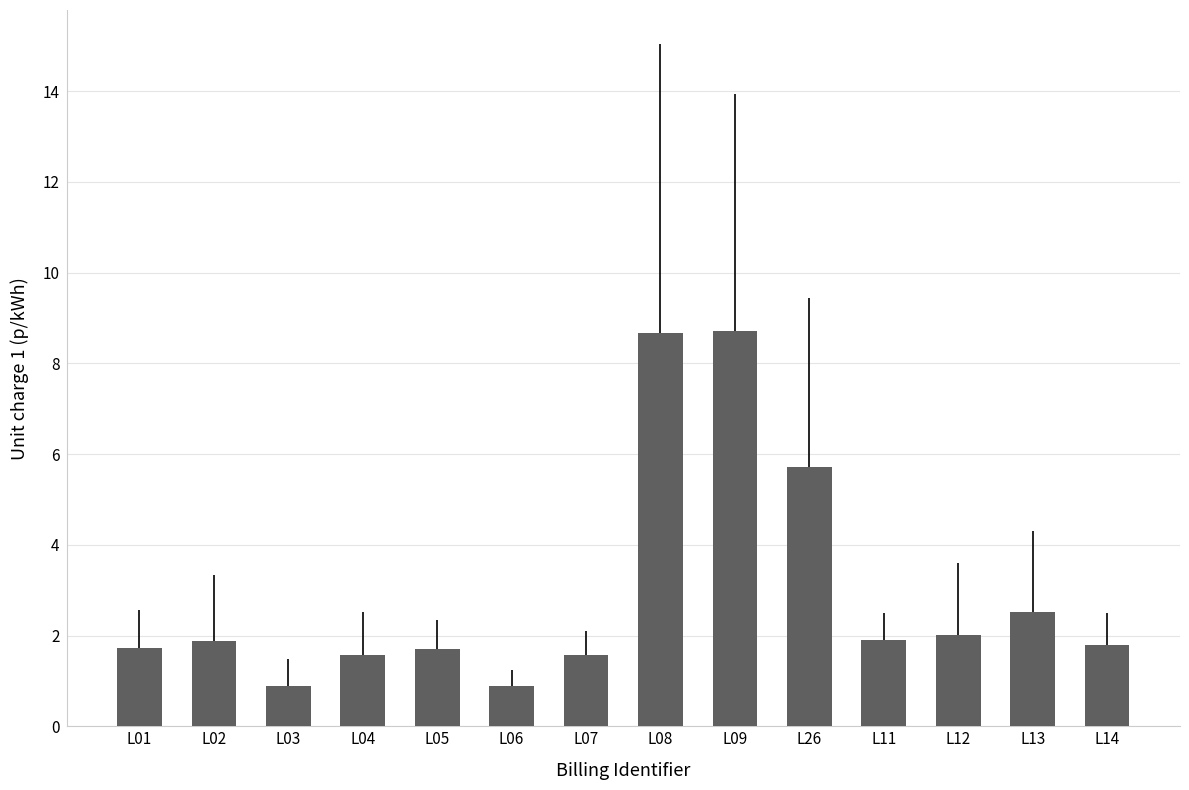

Count the number of data series in this chart.

1